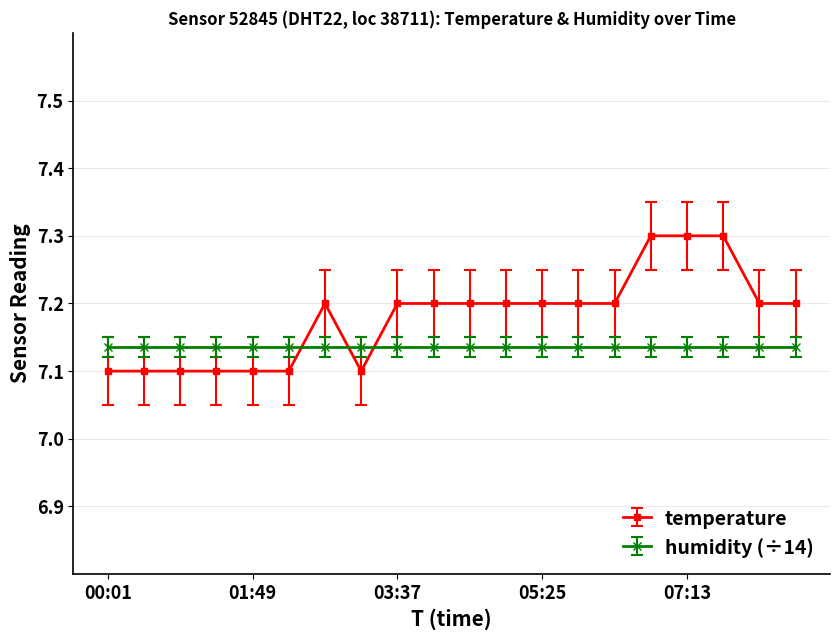

Which series has the widest spread of values?

temperature